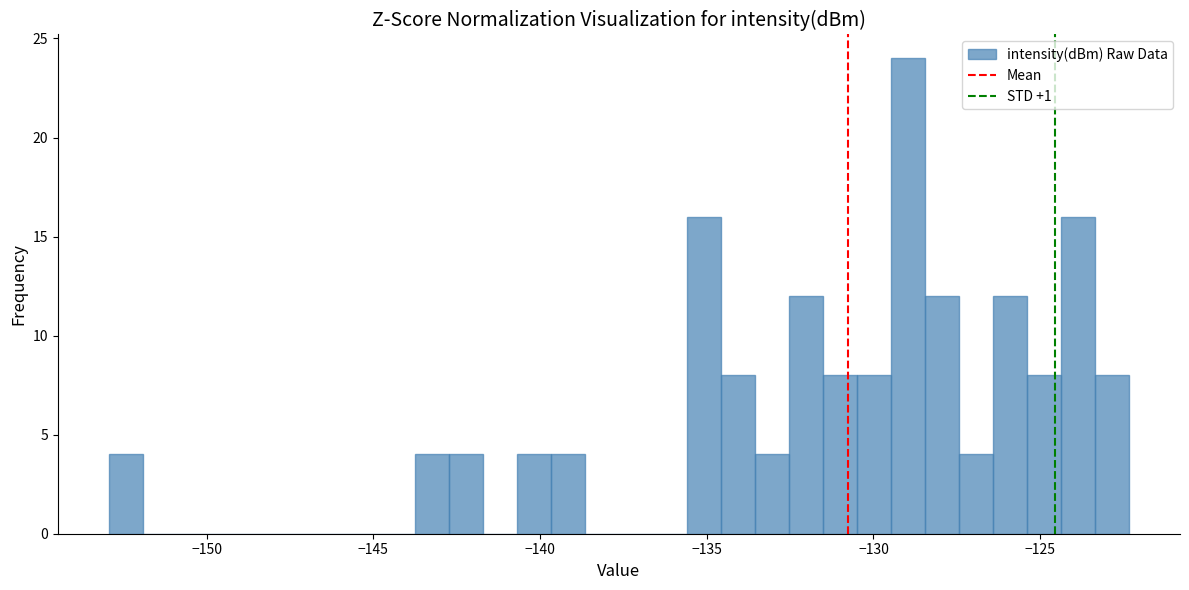

Around what value on the x-axis is the tallest bar? Give the approximate position of its centre, as read against the axis.

-129.0